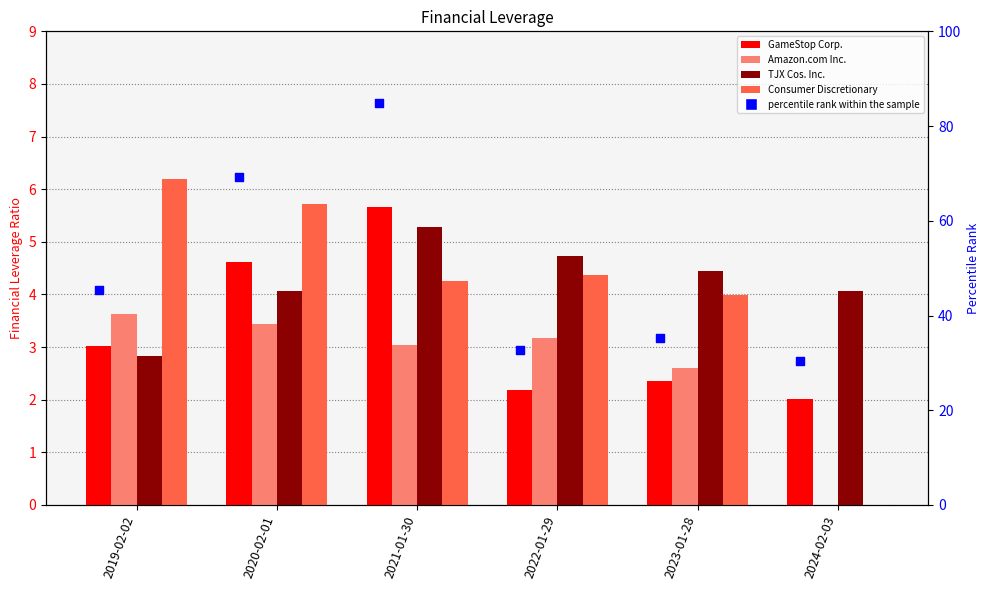

Which series has the largest total across all categories?

percentile rank within the sample